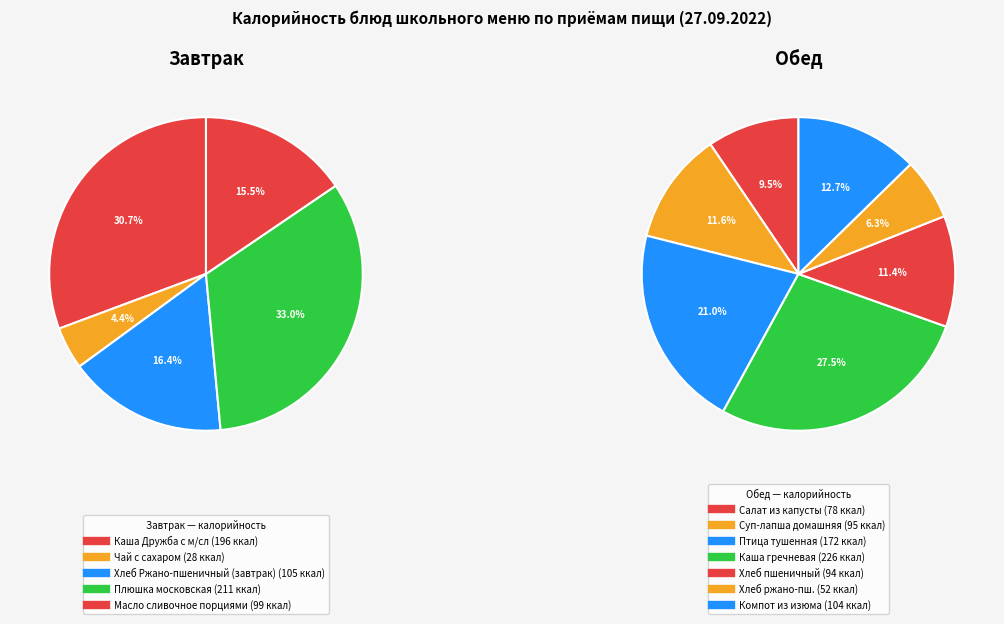

Rank the categories by value from highest to lowest.

Каша рассыпчатая из гречневой крупы, Плюшка московская, Каша Дружба с м/сл, Птица тушенная в соусе, Хлеб Ржано-пшеничный (завтрак), Компот из изюма, Масло сливочное порциями, Суп-лапша домашняя на курином бульоне, Хлеб пшеничный, Салат из капусты белокочанной, Хлеб Ржано-пшеничный (обед), Чай с сахаром